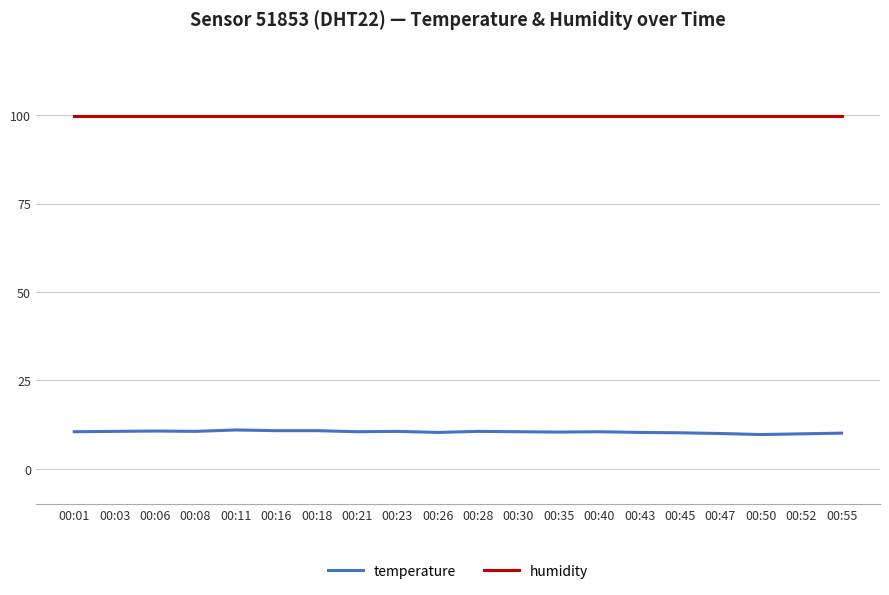

What is the minimum value for temperature?

9.7